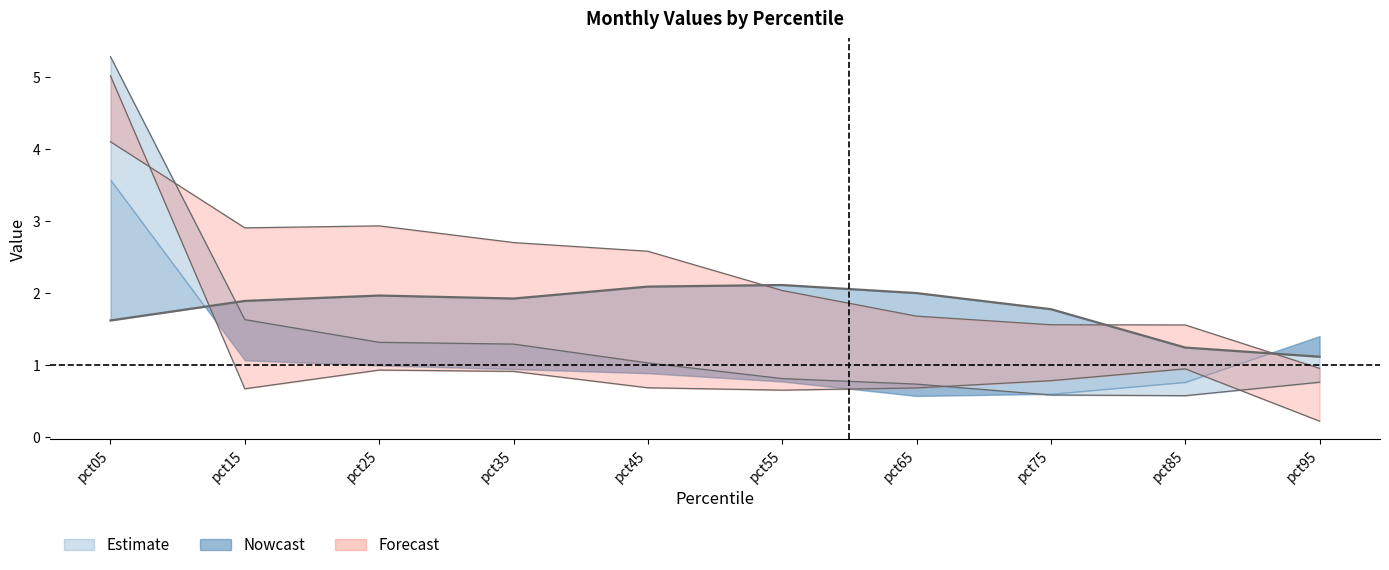

Which has a higher value, pct75 or pct25?

pct25